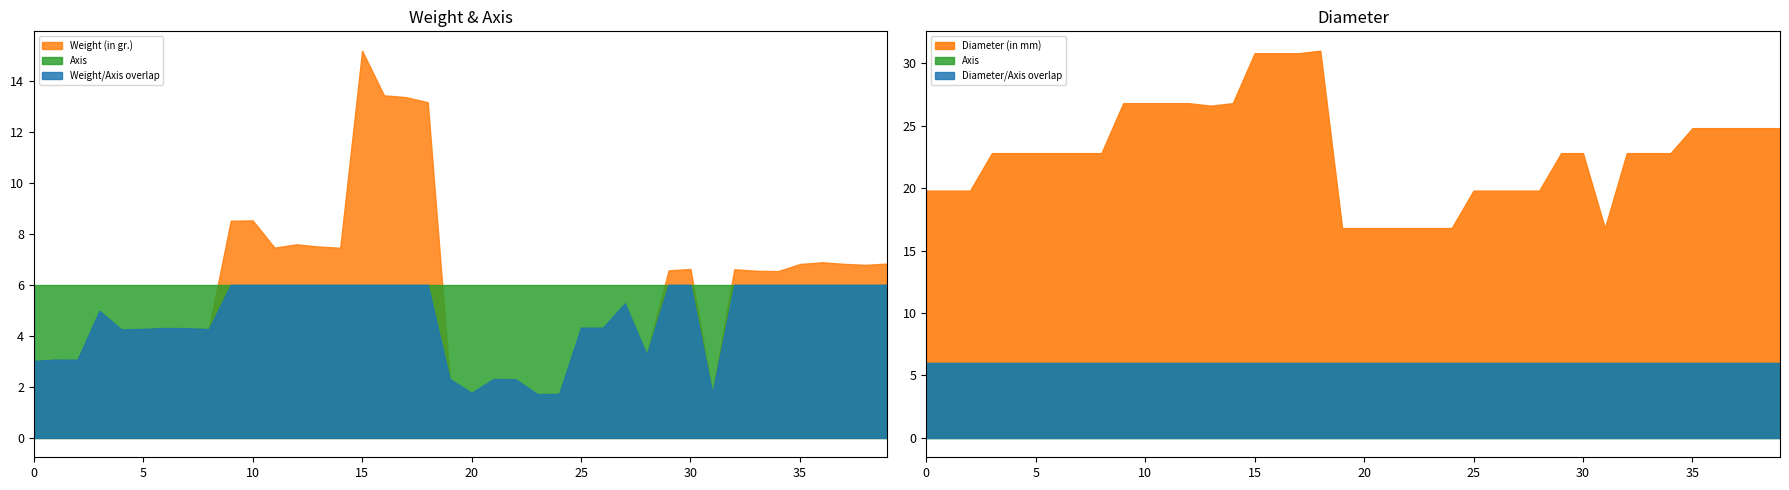

What is the smallest value displayed?

1.7